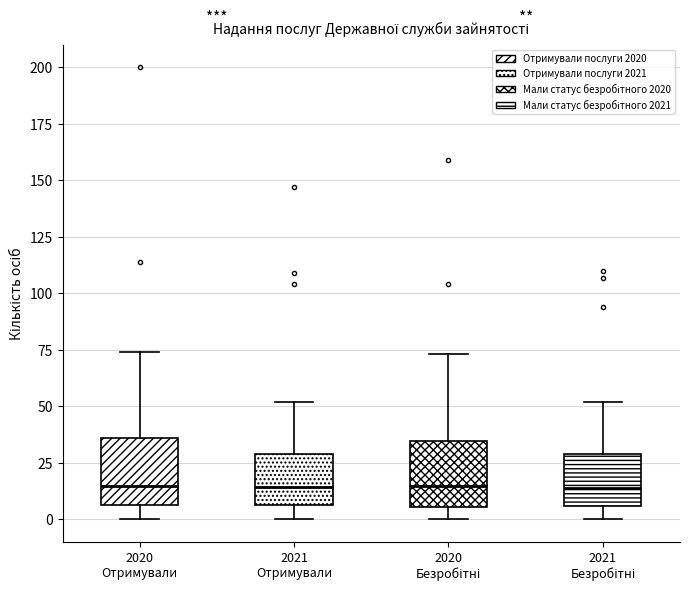

Reading left to right, read every box against the y-axis: the position of its median line, the range the box covers, and the ends of its whiskers. The values are not printed on the chart, so give them approximately, as read against the axis.

2020 Отримували: median 15, box 5 to 35, whiskers 0 to 75
2021 Отримували: median 15, box 5 to 30, whiskers 0 to 50
2020 Безробітні: median 15, box 5 to 35, whiskers 0 to 75
2021 Безробітні: median 15, box 5 to 30, whiskers 0 to 50